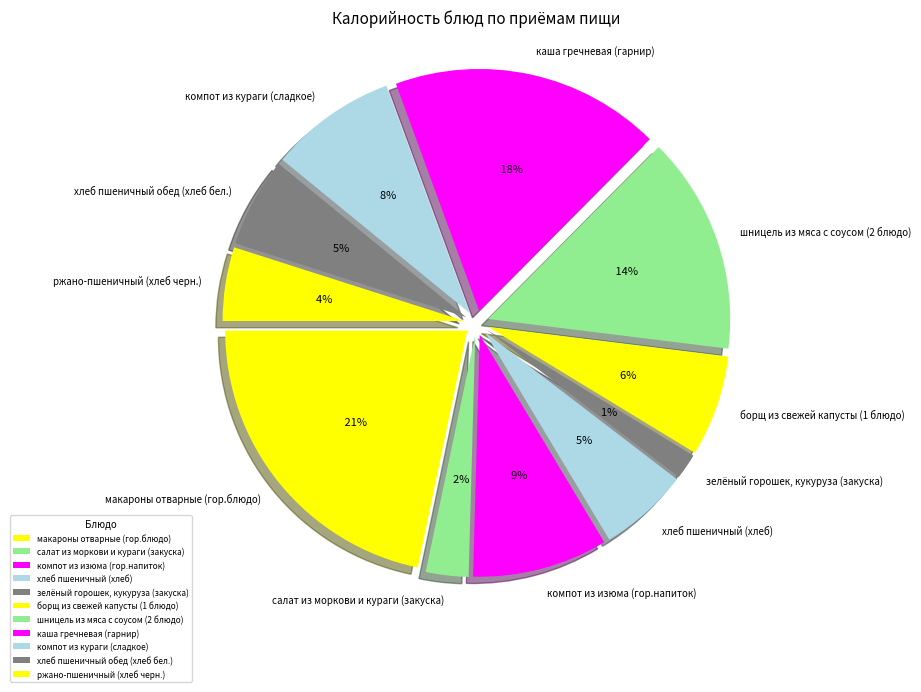

How many segments does this pie chart have?

11